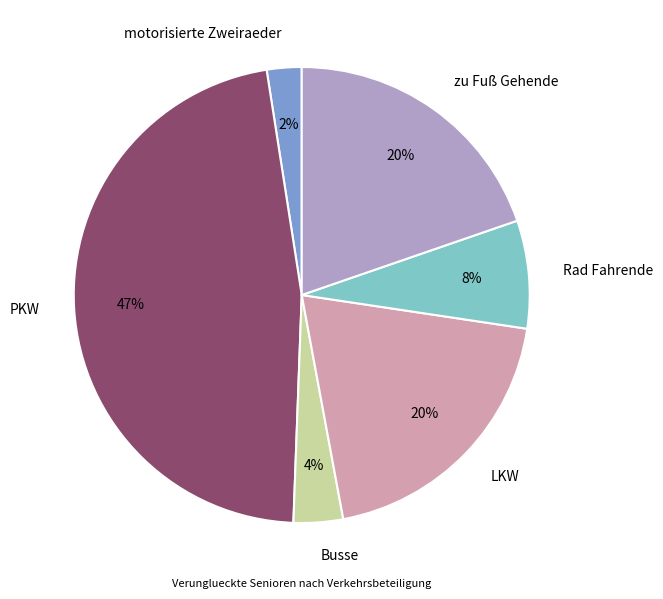

How many slices are in this pie chart?

6